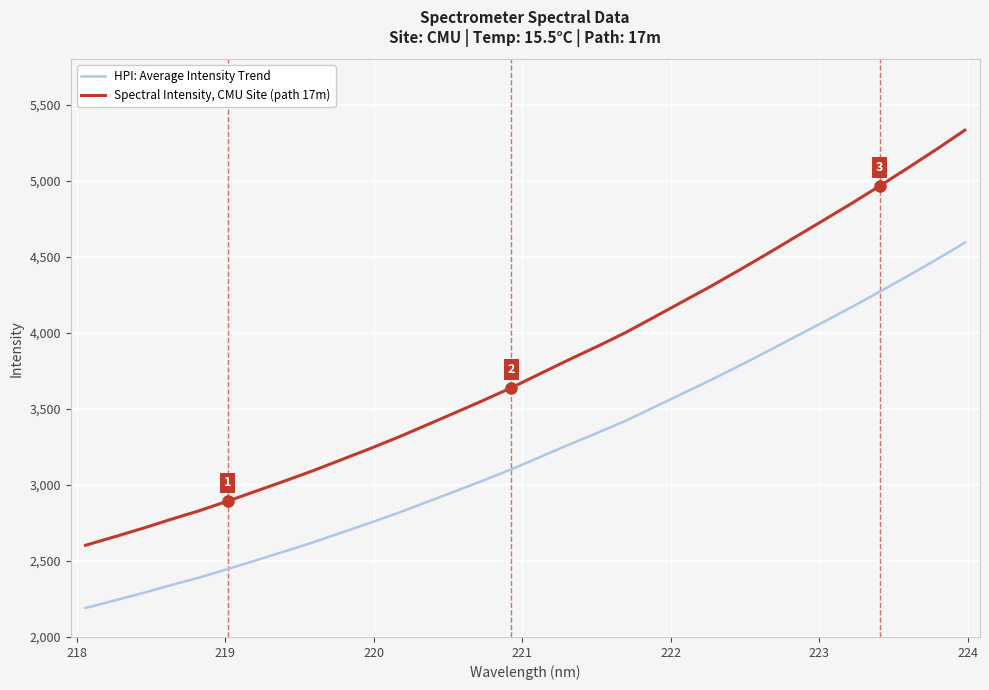

Which series has the largest total across all categories?

Spectral Intensity, CMU Site (path 17m)